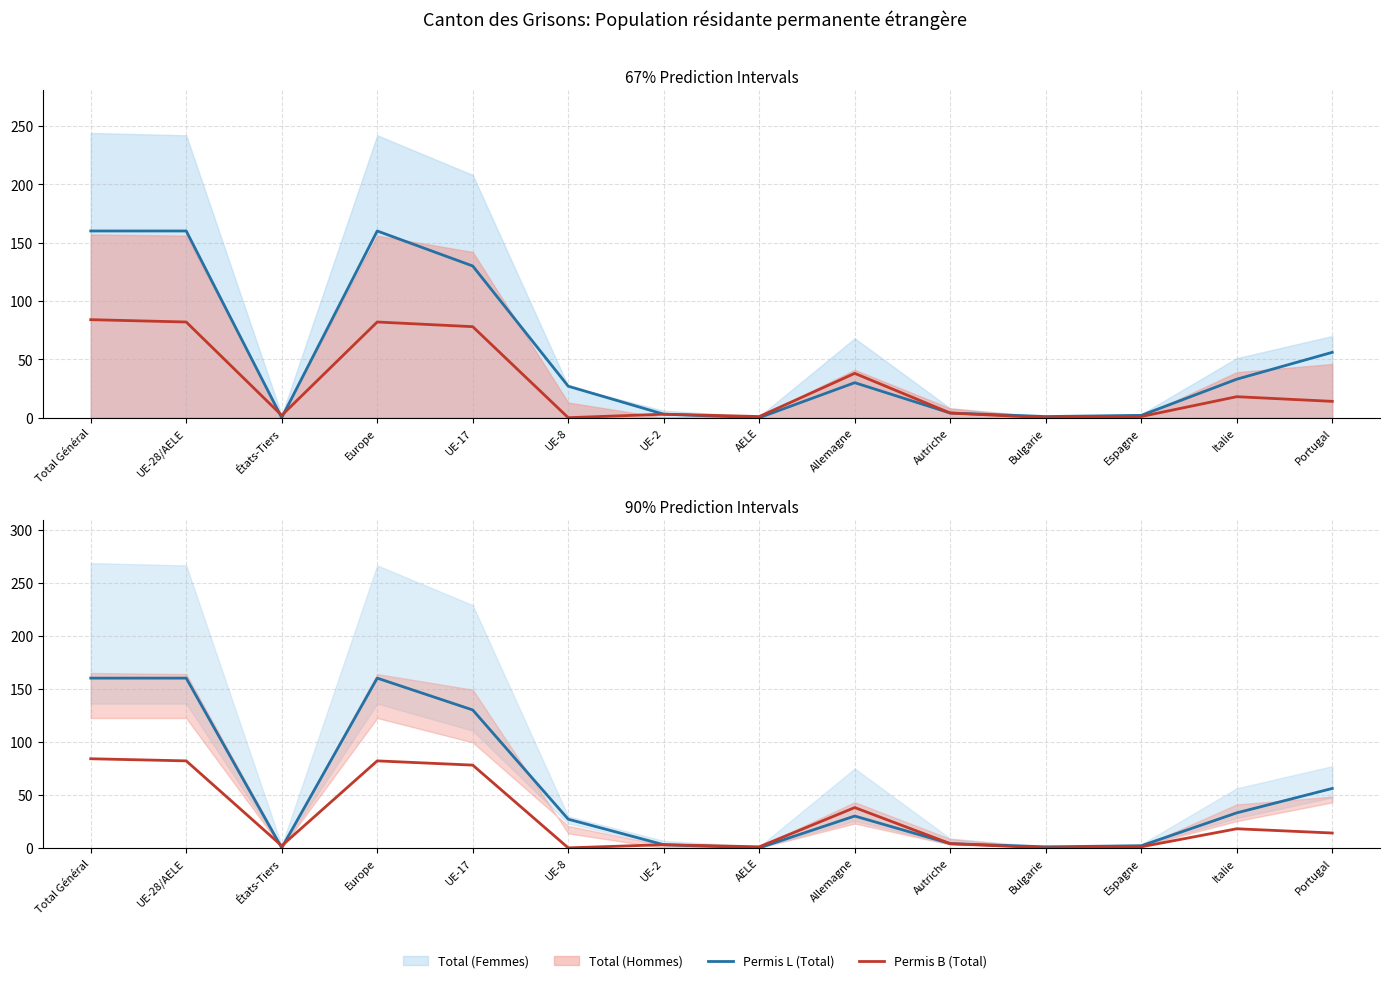

True or false: Permis B (Total) and Permis L (Total) intersect in this chart.

True